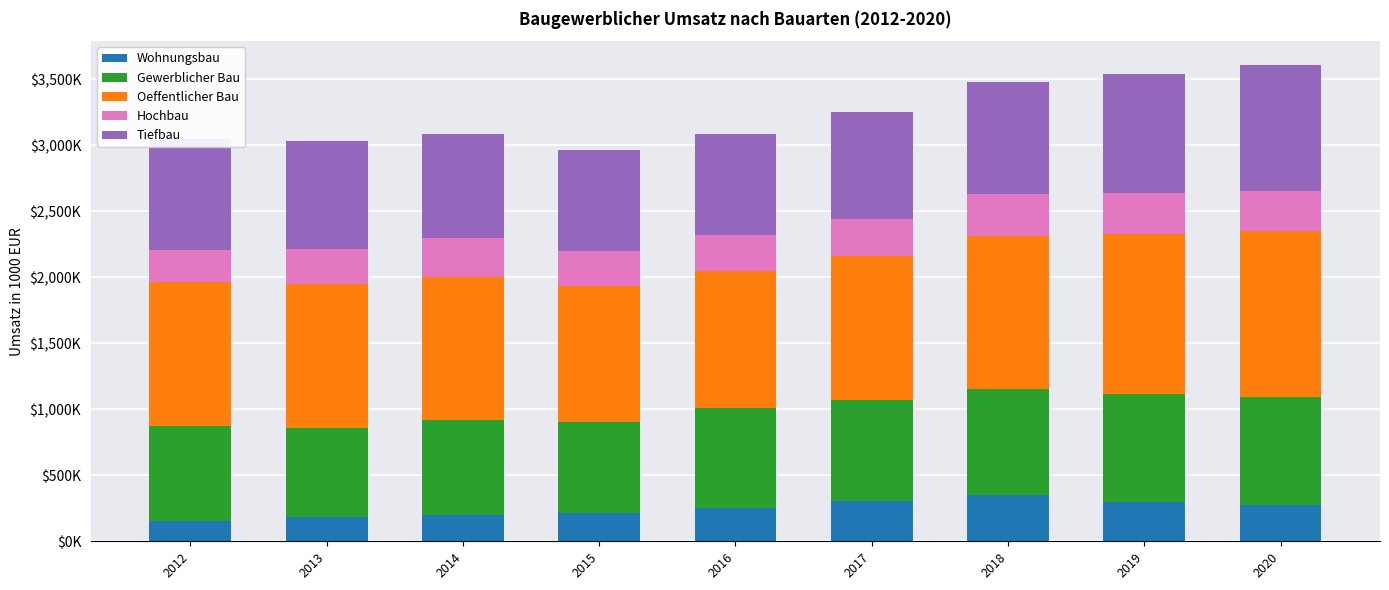

What are all the series names shown in the legend?

Wohnungsbau, Gewerblicher Bau, Oeffentlicher Bau, Hochbau, Tiefbau